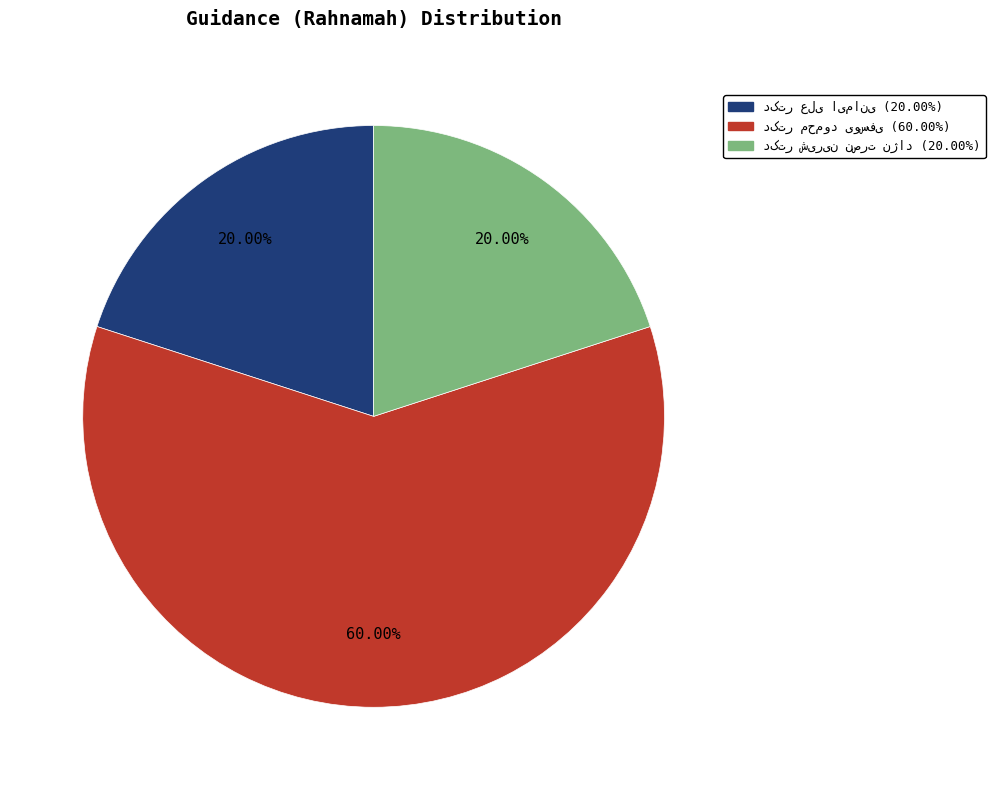

To the nearest percent, what is the difference between the largest and smallest slice percentages?

40%